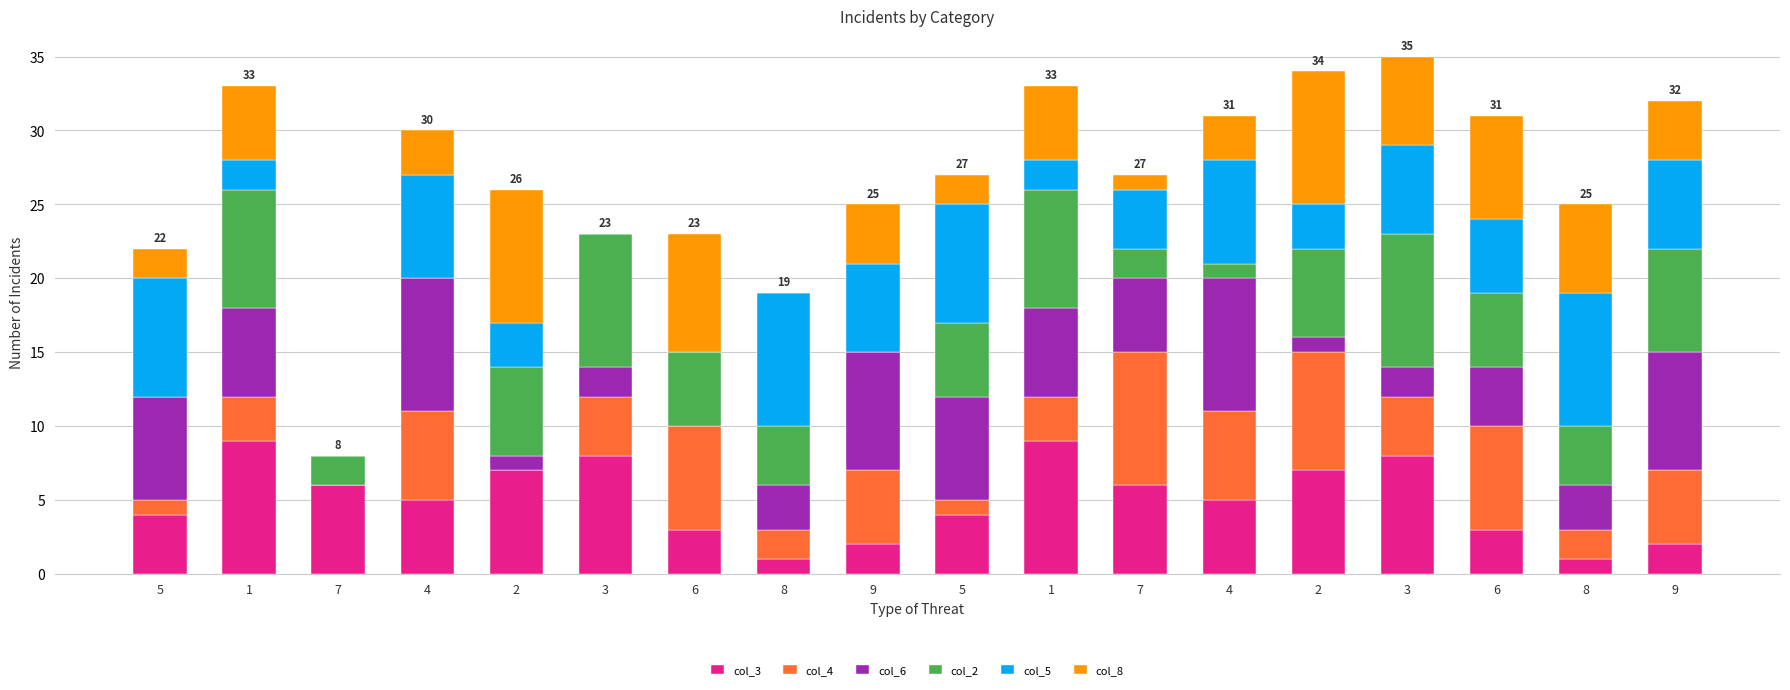

At how many categories does at least one series exceed 8?

11